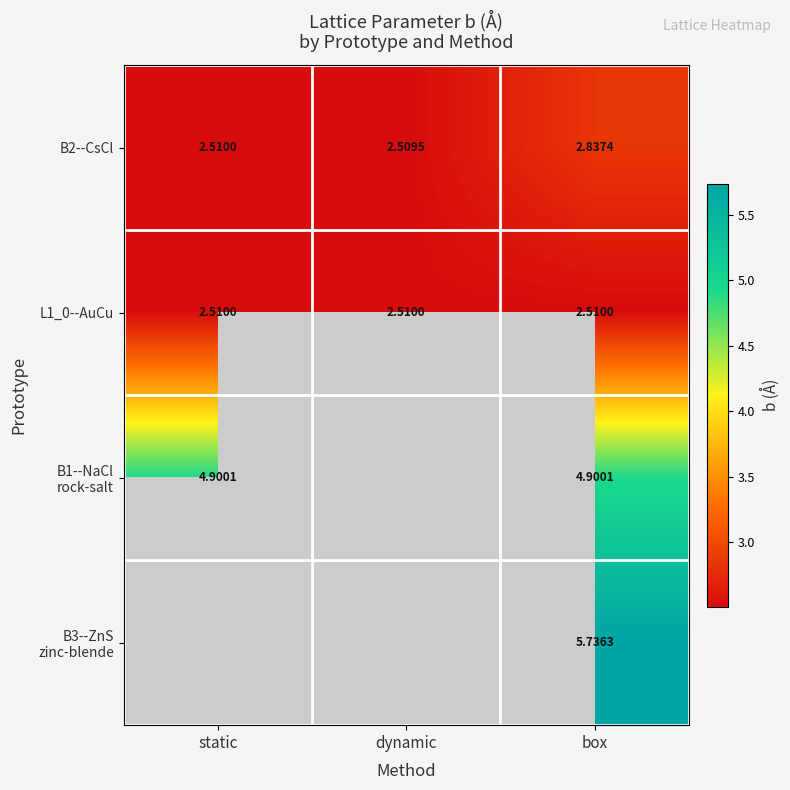

At which label is B2--CsCl closest to 2?

dynamic